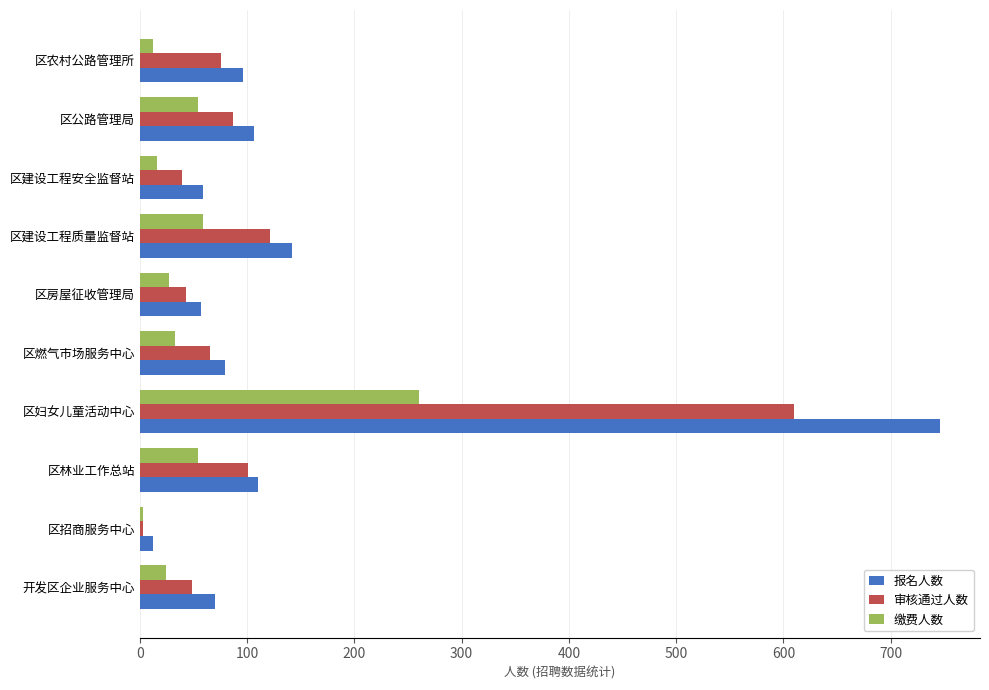

At how many categories does at least one series exceed 173?

1